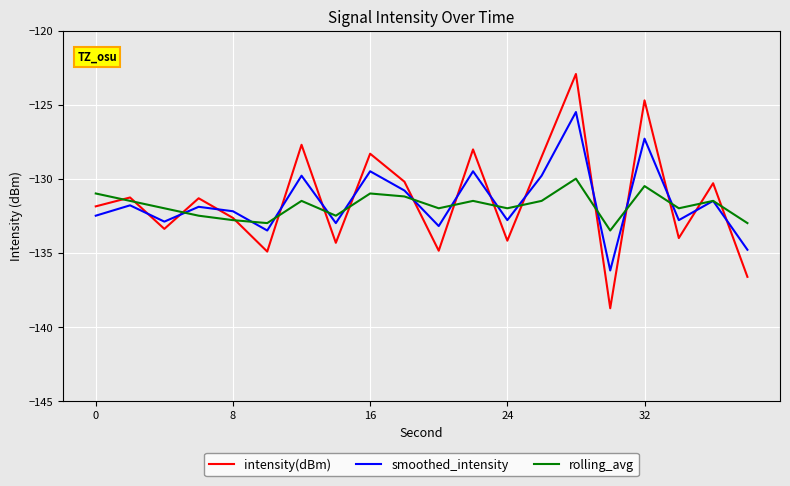

Rank the series by their maximum value, from highest to lowest.

intensity(dBm), smoothed_intensity, rolling_avg